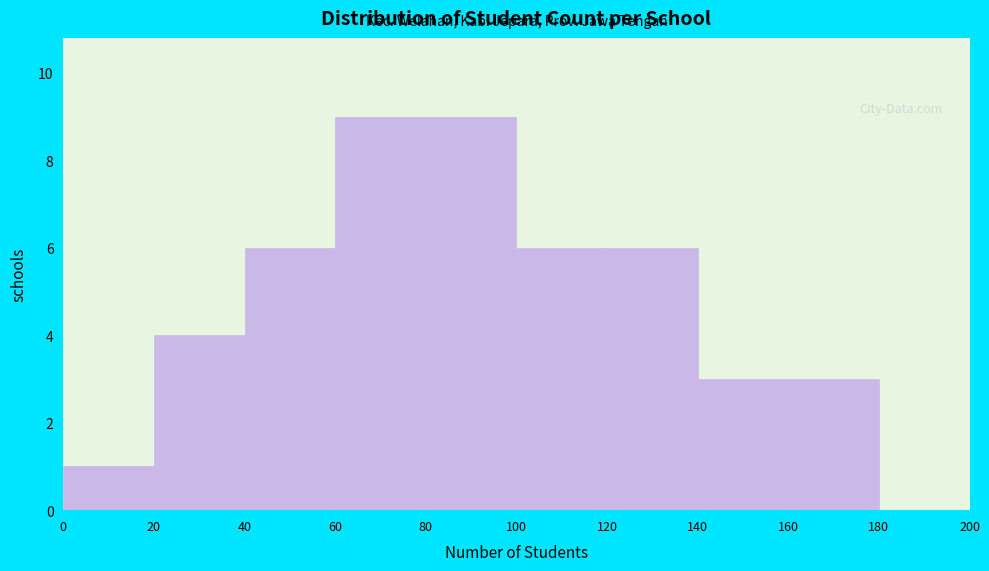

Reading left to right, list every bar in this chart as the range it spans on the x-axis followed by its height. The values are not printed on the chart, so give them approximately, as read against the axis.

0 to 20: 1
20 to 40: 4
40 to 60: 6
60 to 80: 9
80 to 100: 9
100 to 120: 6
120 to 140: 6
140 to 160: 3
160 to 180: 3
180 to 200: 0